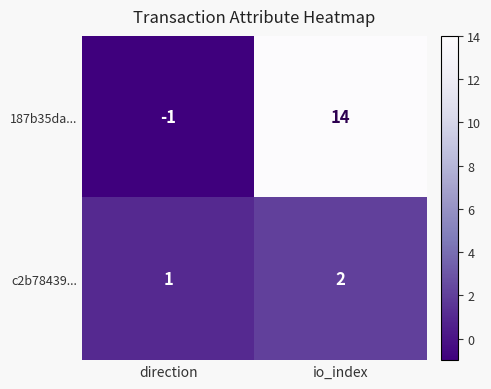

The 187b35da... series shows -1 at direction. True or false?

True